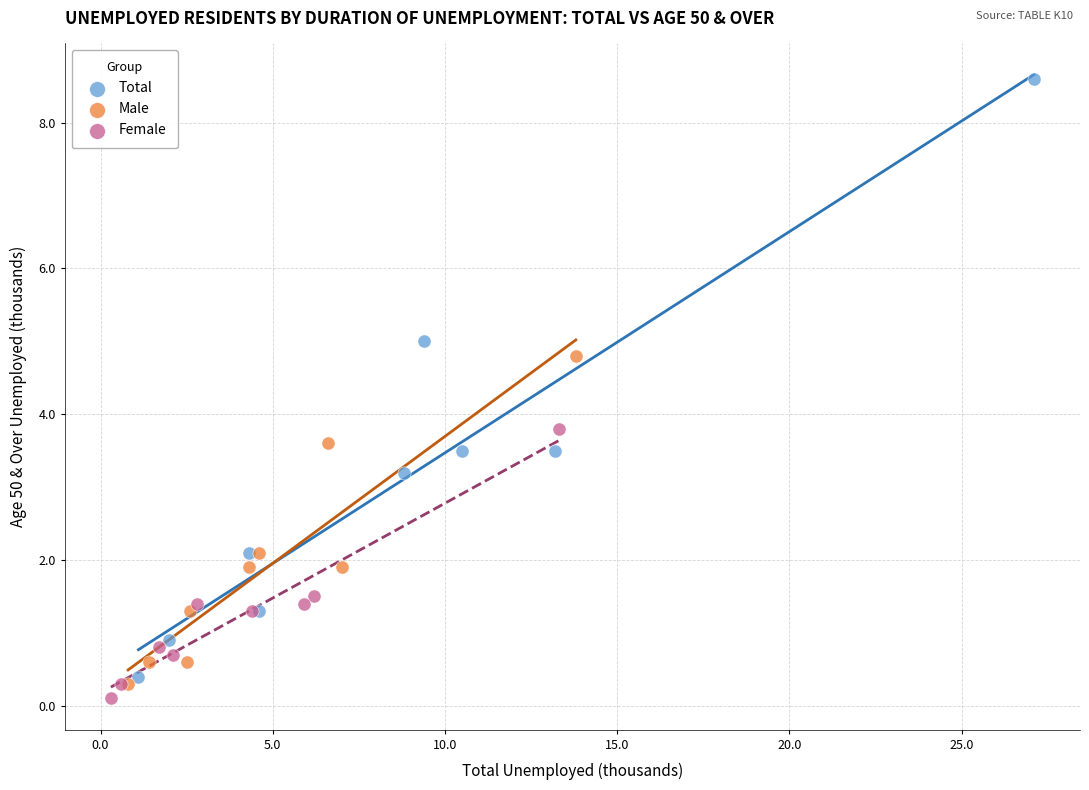

Which series has the largest Y range (max minus min)?

Total